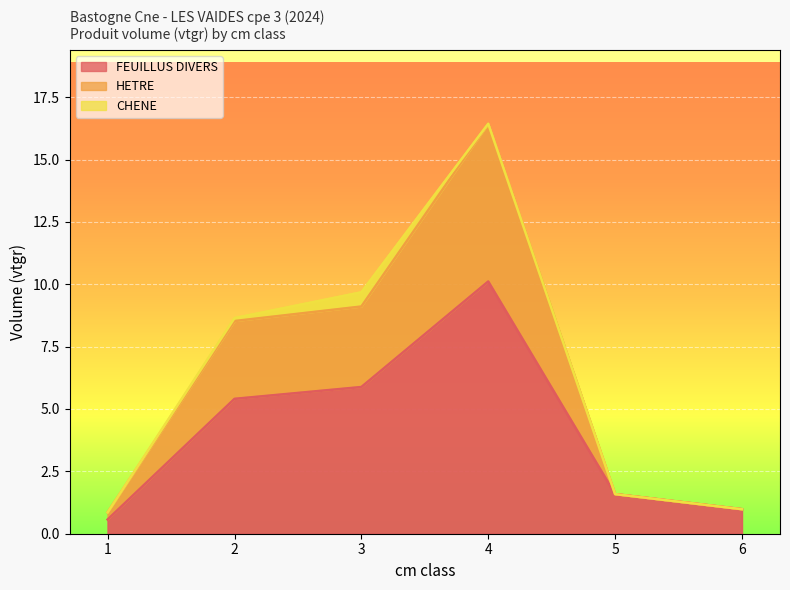

True or false: FEUILLUS DIVERS has a value of 5.4 at 2.

True